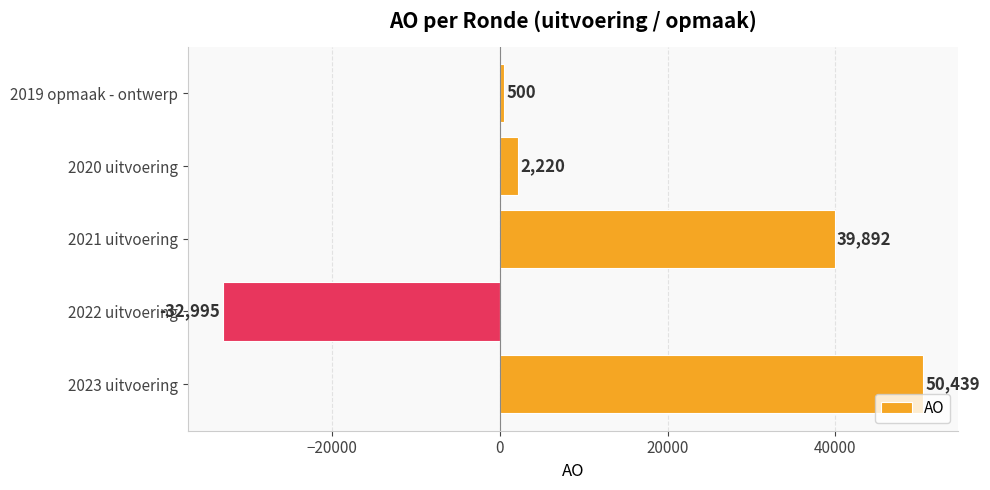

Is it true that the value at 2020 uitvoering is 2220?

True